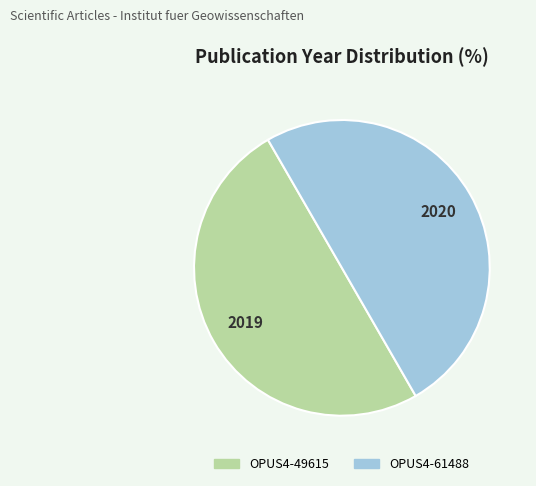

How many slices are in this pie chart?

2